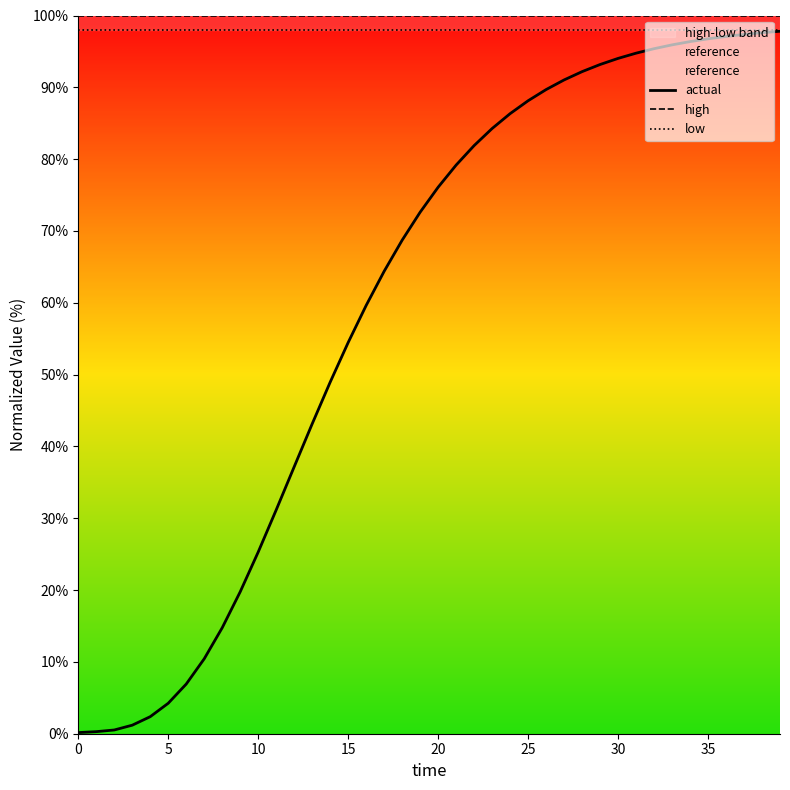

Is the value of reference at 27 greater than the value of actual at 15?

Yes